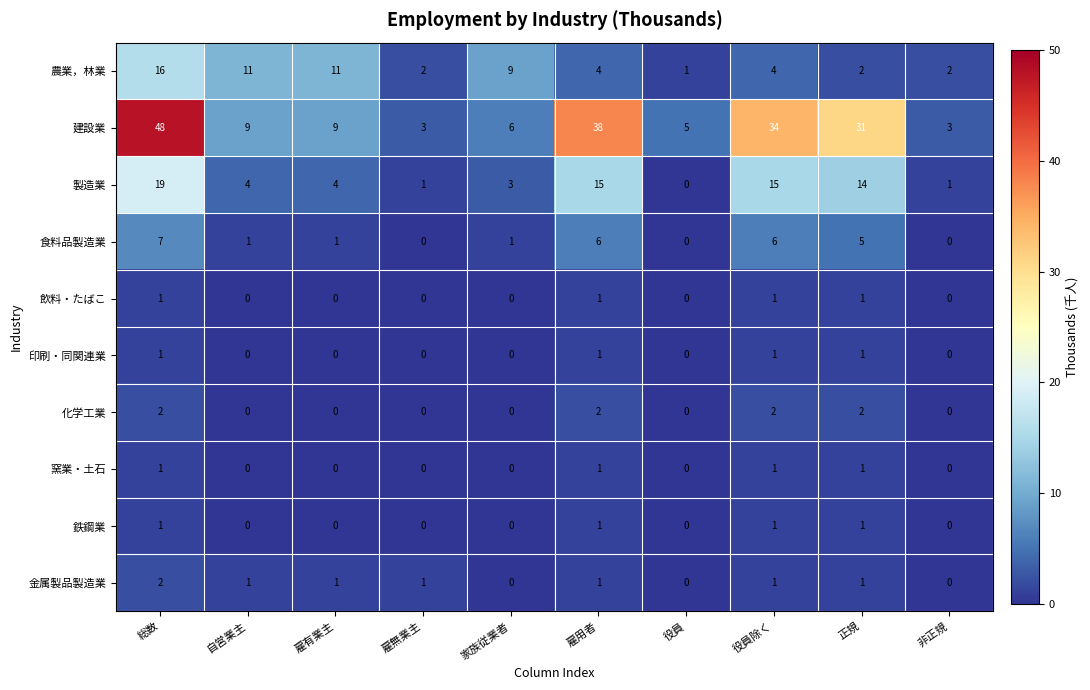

Is the value of 鉄鋼業 at 非正規 greater than the value of 食料品製造業 at 役員除く?

No